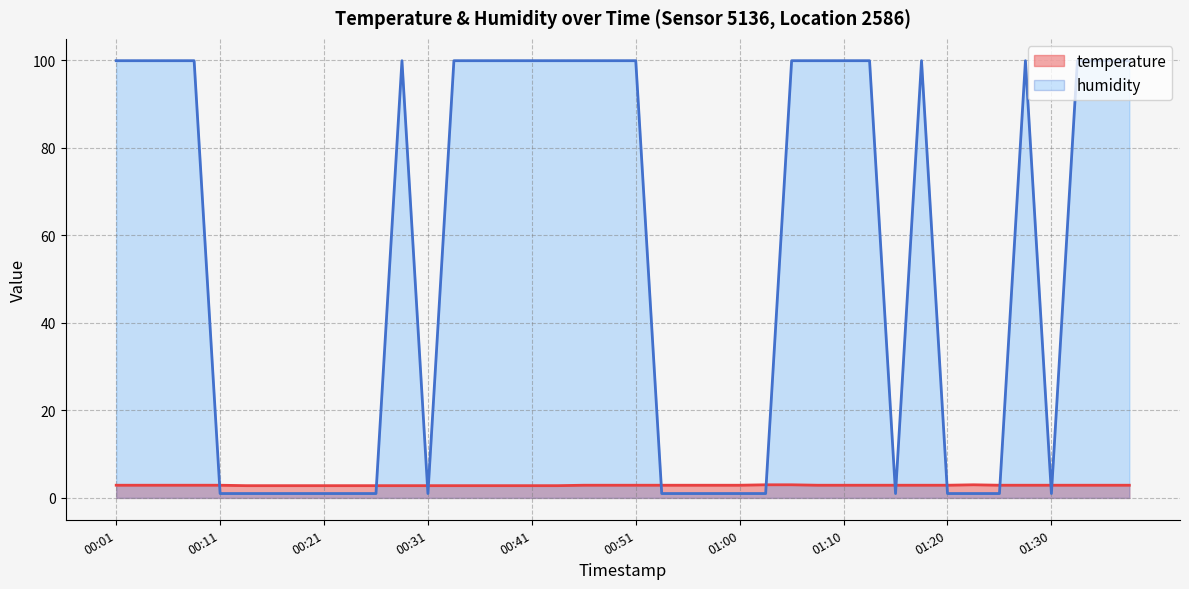

The value of temperature at 00:53 is 2.9. True or false?

True